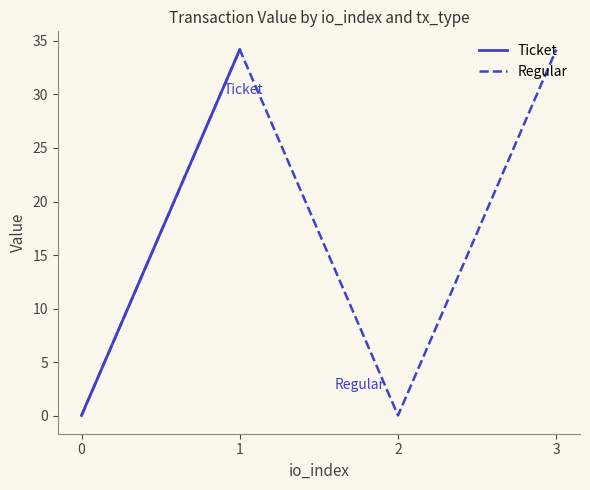

Is it true that the value at 1 is 34.2?

True